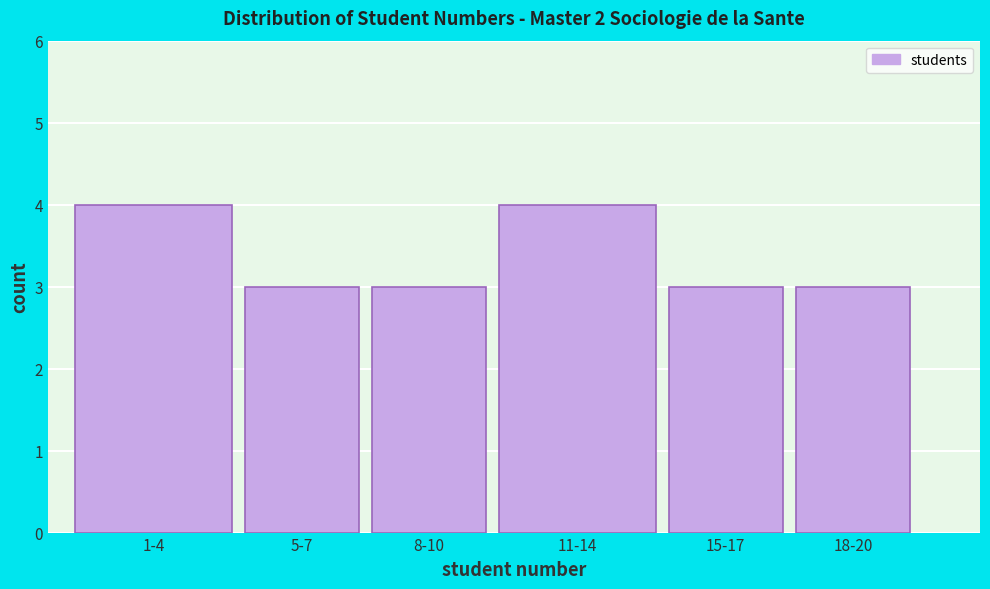

Reading right to left, list all the values displayed in this chart.

3	3	4	3	3	4